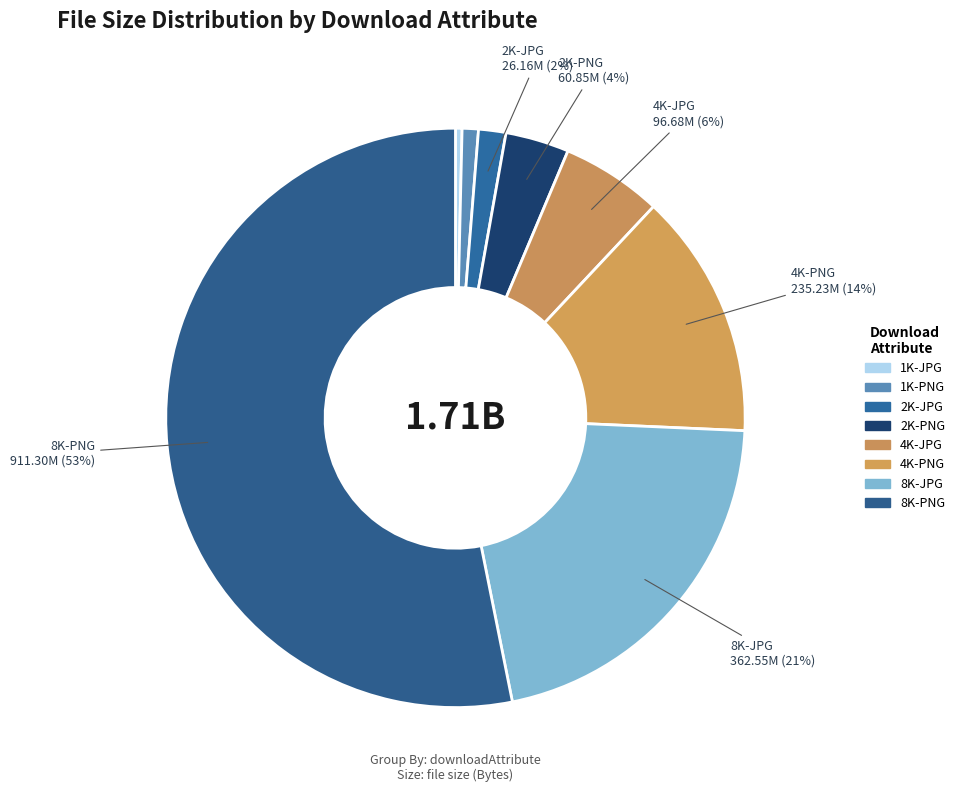

What is the largest slice in the pie chart?

8K-PNG